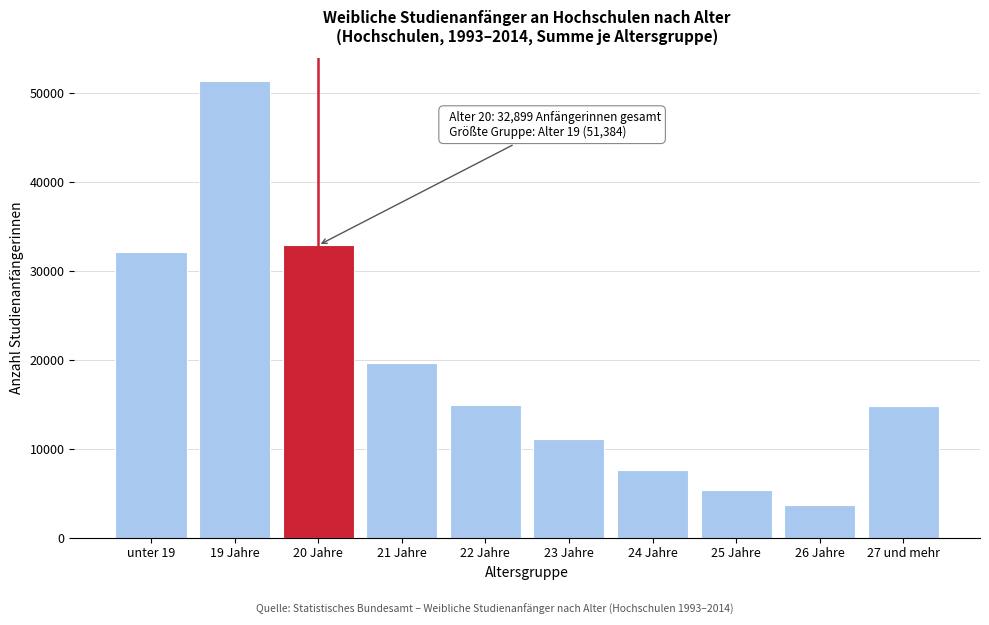

What is the sum of all values?

193649